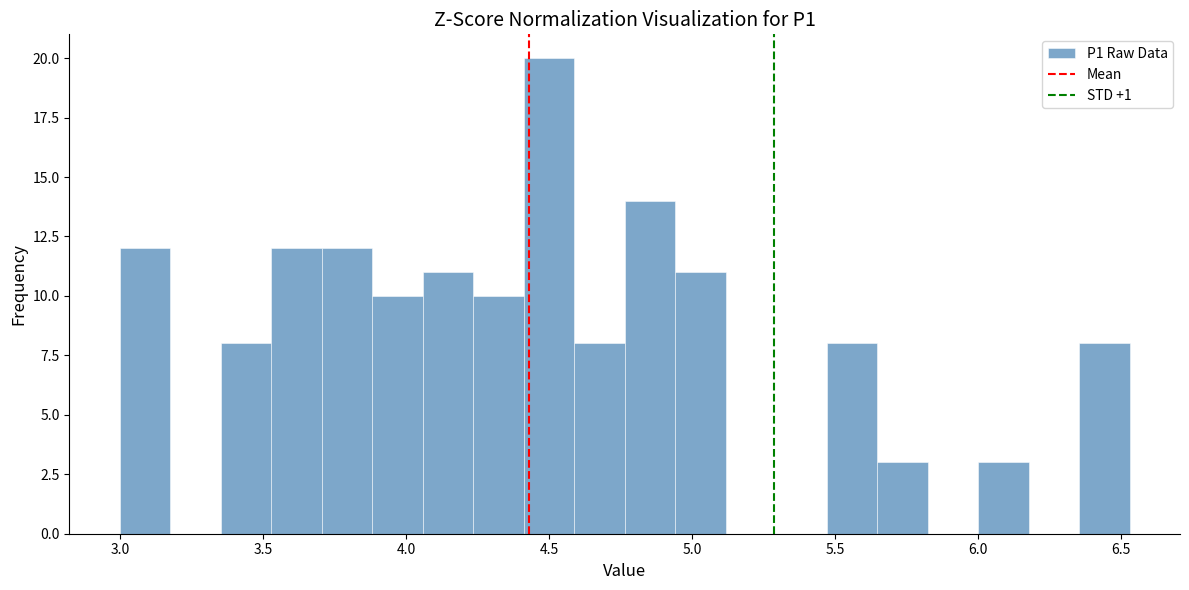

Around what value on the x-axis is the tallest bar? Give the approximate position of its centre, as read against the axis.

4.50